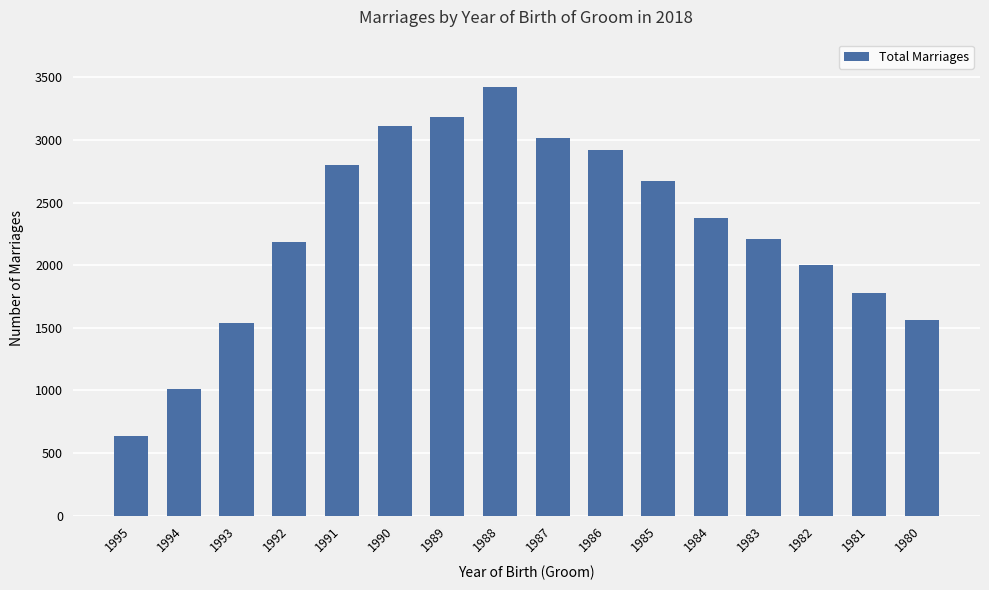

How many categories are shown in the chart?

16